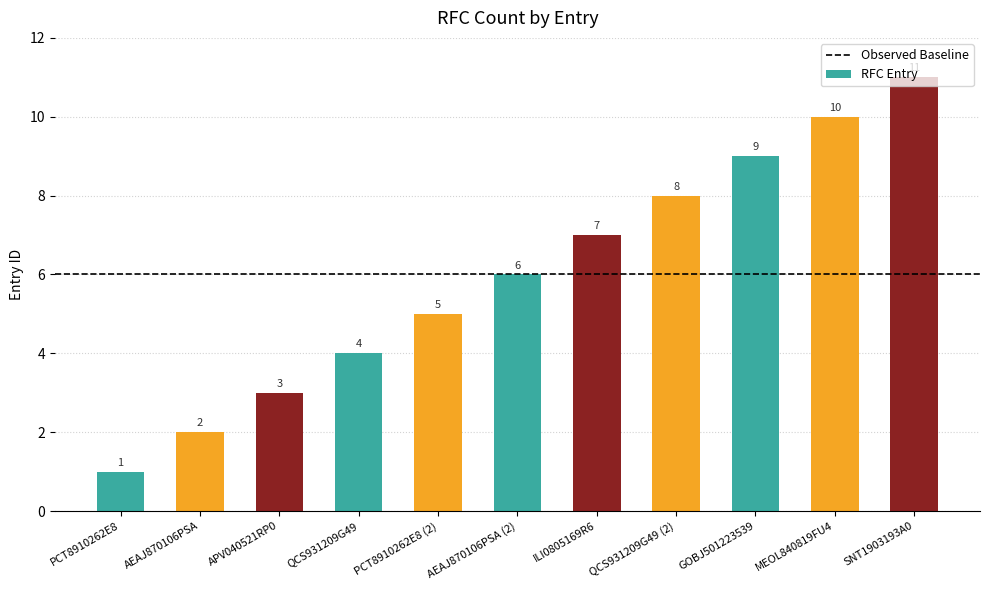

Does the chart contain any negative values?

No